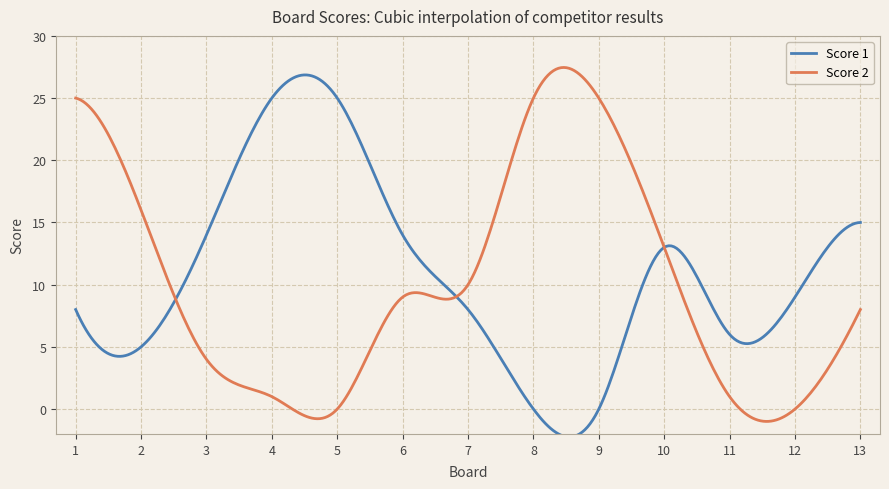

What is the sum of all Score 2 values?

2994.4